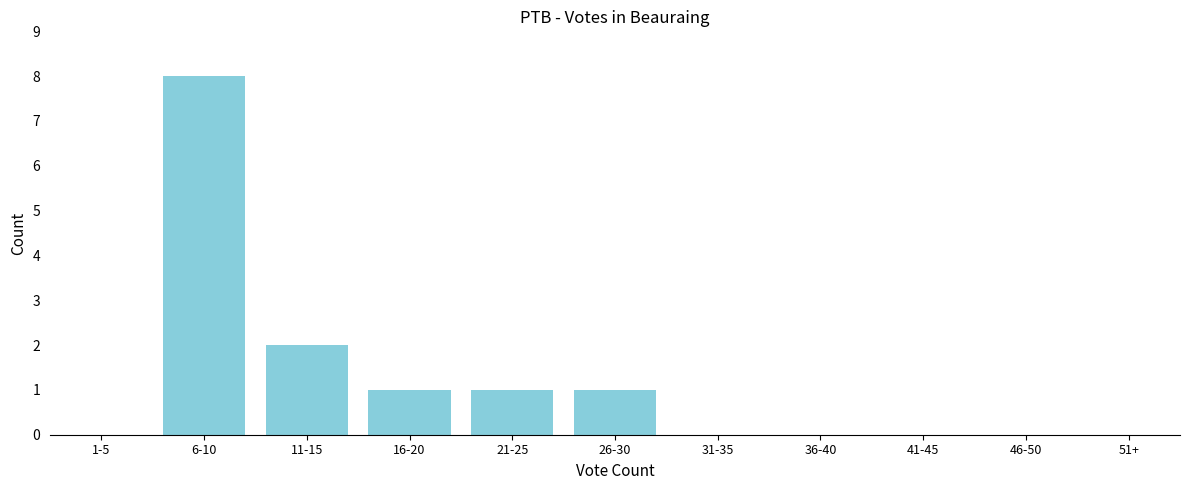

Reading left to right, what are all the values shown in this chart?

1-5=0	6-10=8	11-15=2	16-20=1	21-25=1	26-30=1	31-35=0	36-40=0